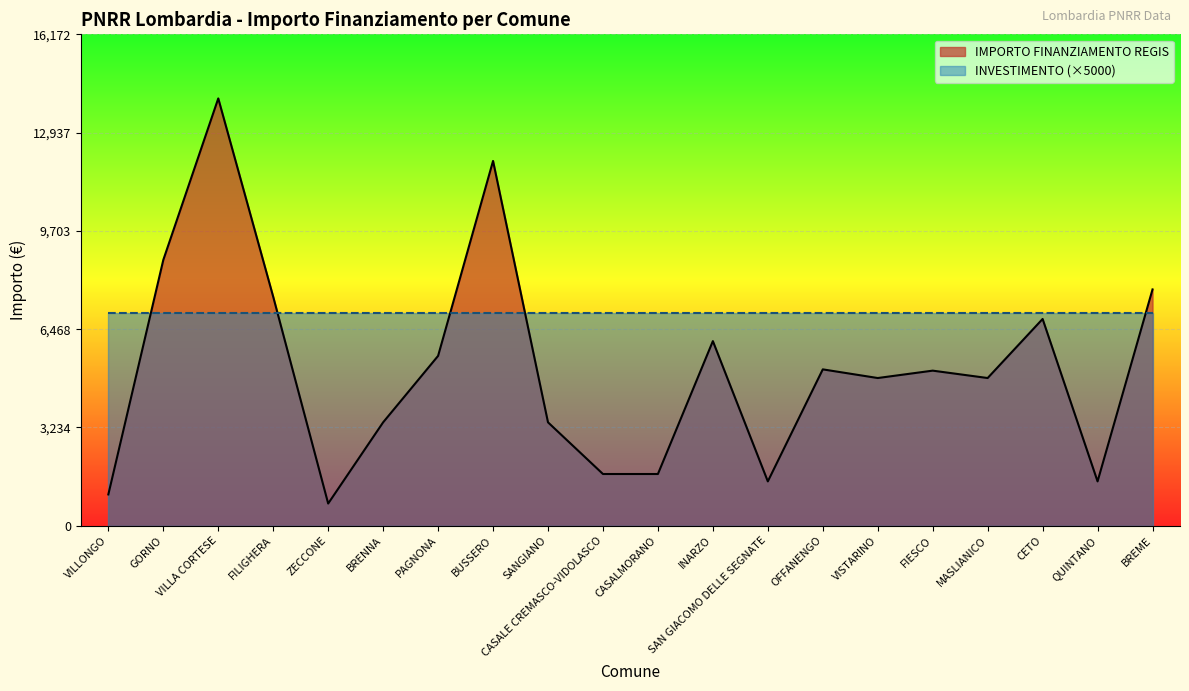

Reading left to right, list all the values displayed in this chart.

VILLONGO=1029	GORNO=8748	VILLA CORTESE=14063	FILIGHERA=7533	ZECCONE=729	BRENNA=3402	PAGNONA=5589	BUSSERO=12005	SANGIANO=3402	CASALE CREMASCO-VIDOLASCO=1701	CASALMORANO=1701	INARZO=6075	SAN GIACOMO DELLE SEGNATE=1458	OFFANENGO=5145	VISTARINO=4860	FIESCO=5103	MASLIANICO=4860	CETO=6804	QUINTANO=1458	BREME=7776